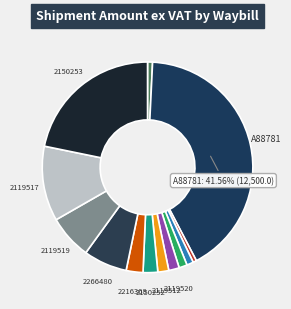

Which slice is the smallest?

2119518